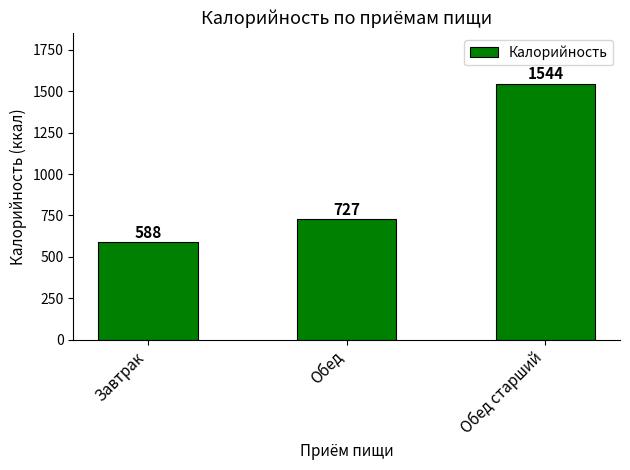

List the labels in order of value, smallest first.

Завтрак, Обед, Обед старший